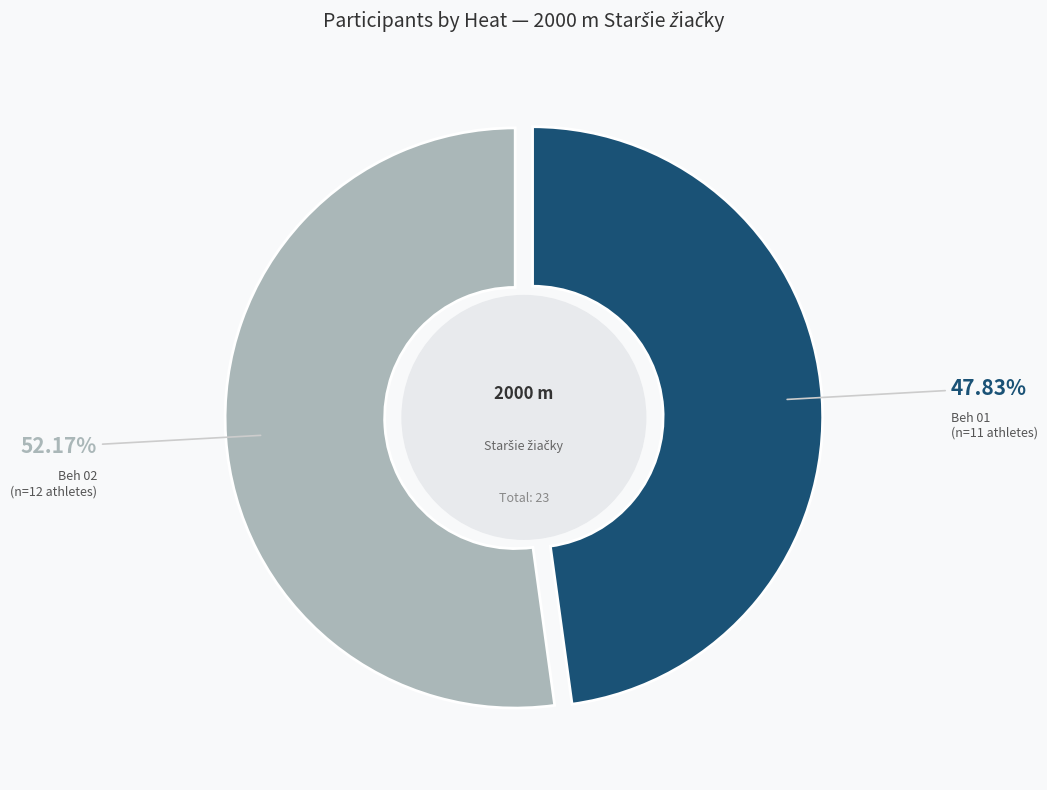

Which slice is the smallest?

Beh 01